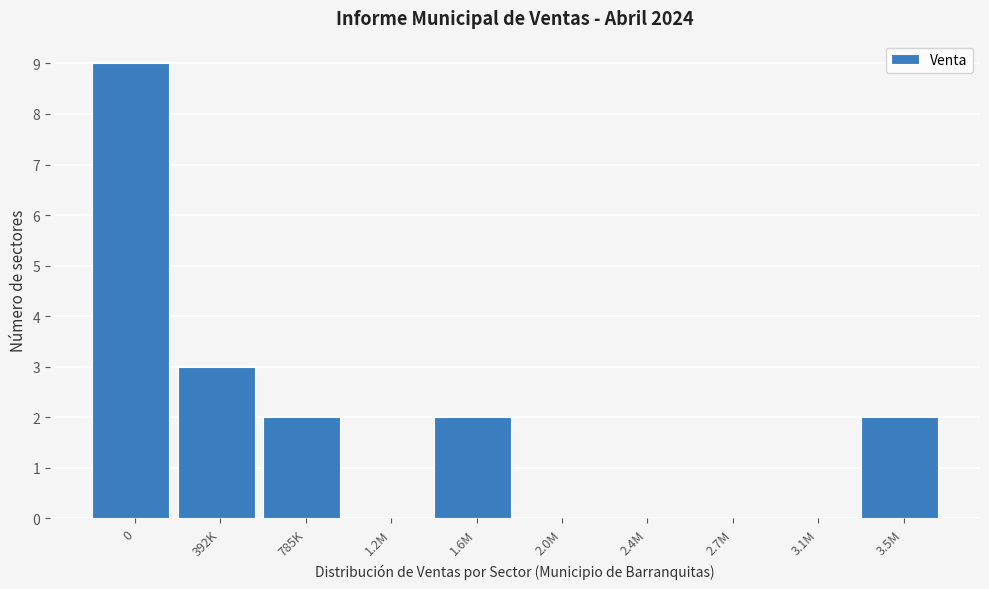

Reading left to right, list all the values displayed in this chart.

0=9	392K=3	785K=2	1.2M=0	1.6M=2	2.0M=0	2.4M=0	2.7M=0	3.1M=0	3.5M=2